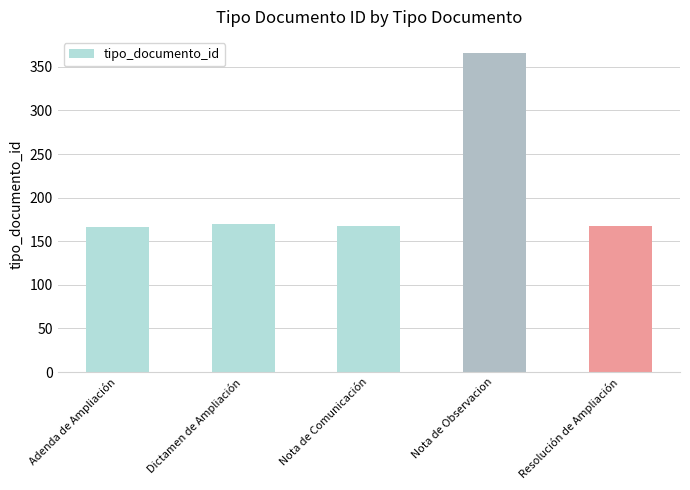

What is the difference between the second highest and second lowest values?

3